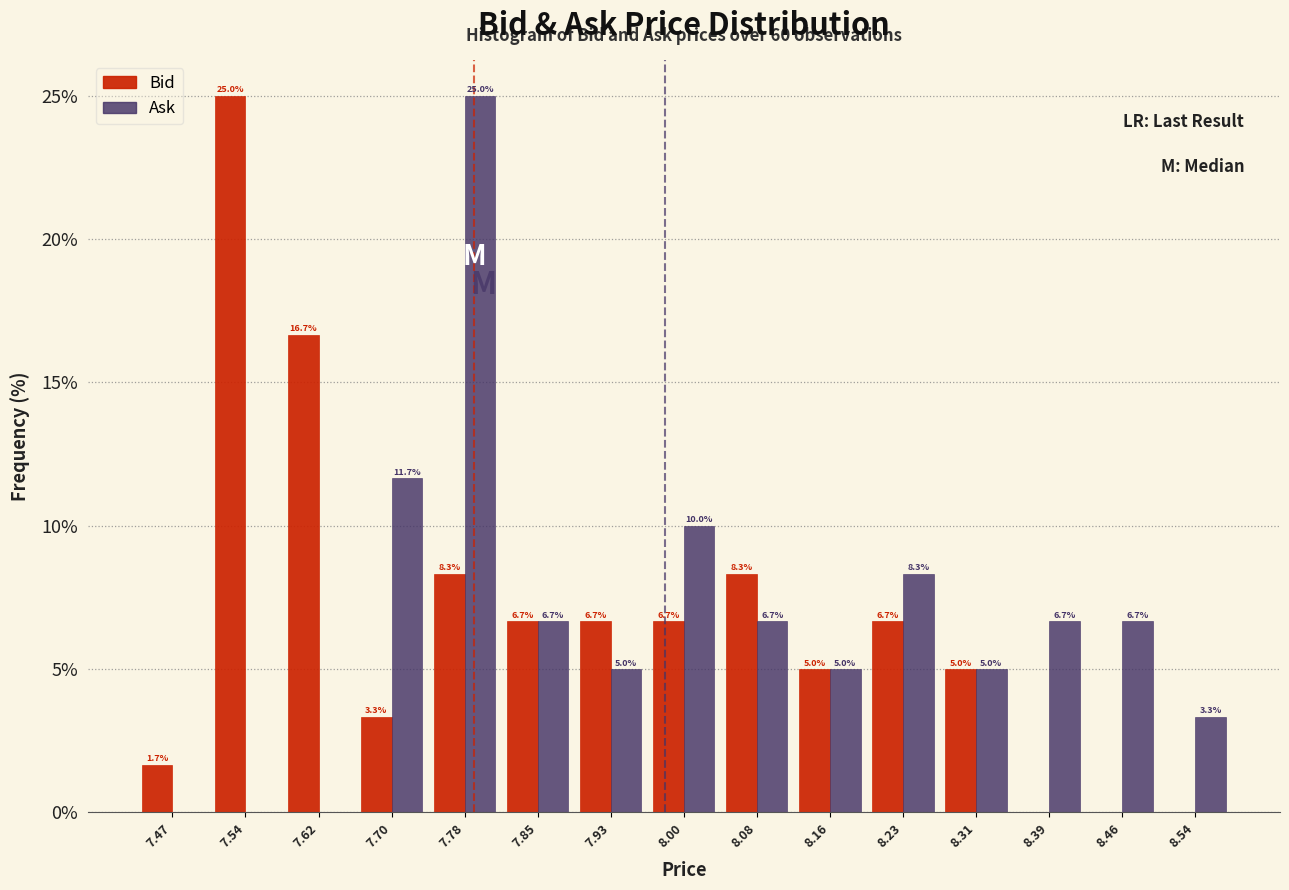

In the Bid series, which range on the x-axis has the tallest bar?

7.51 to 7.58